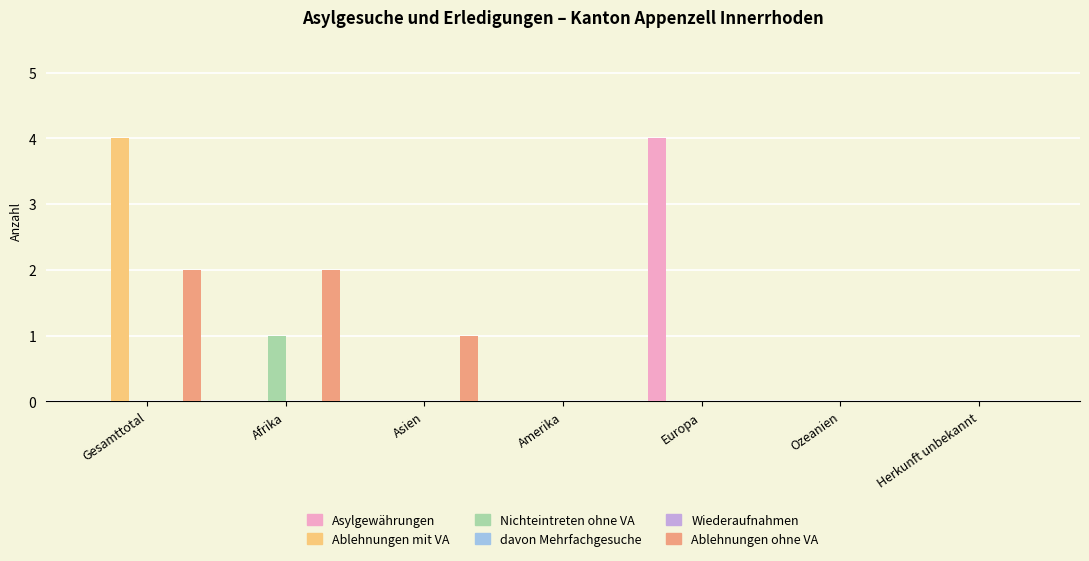

What is the approximate value of Nichteintreten ohne VA at Afrika?

1